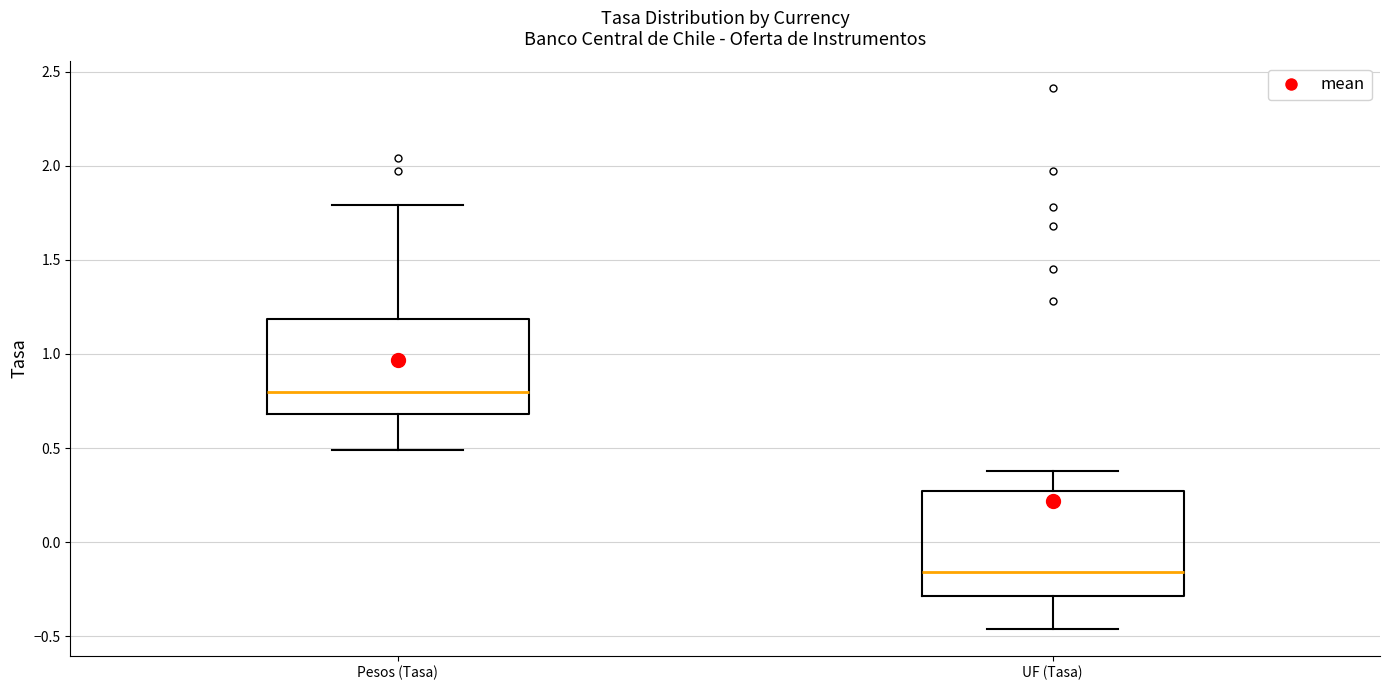

Comparing the boxes themselves (not the whiskers), which one is the tallest?

UF (Tasa)